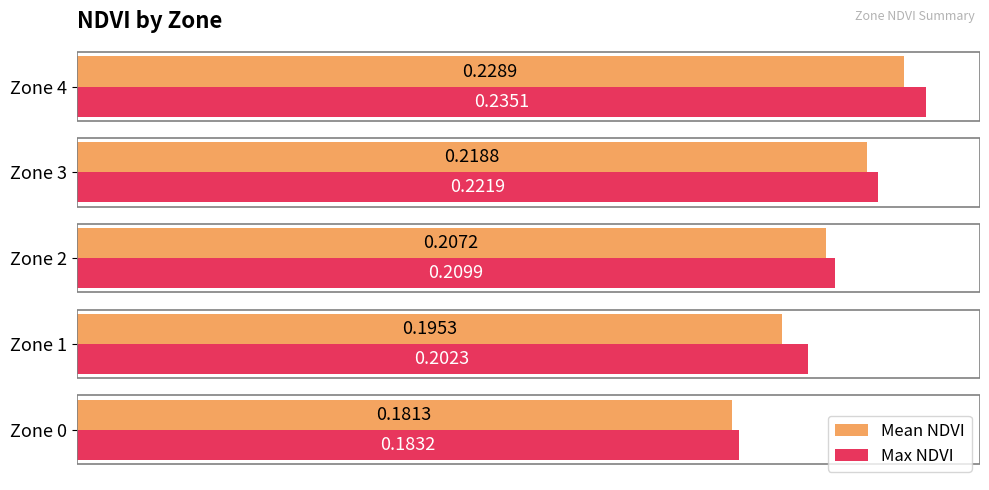

What is the sum of the Max NDVI values at Zone 3 and Zone 2?

0.4